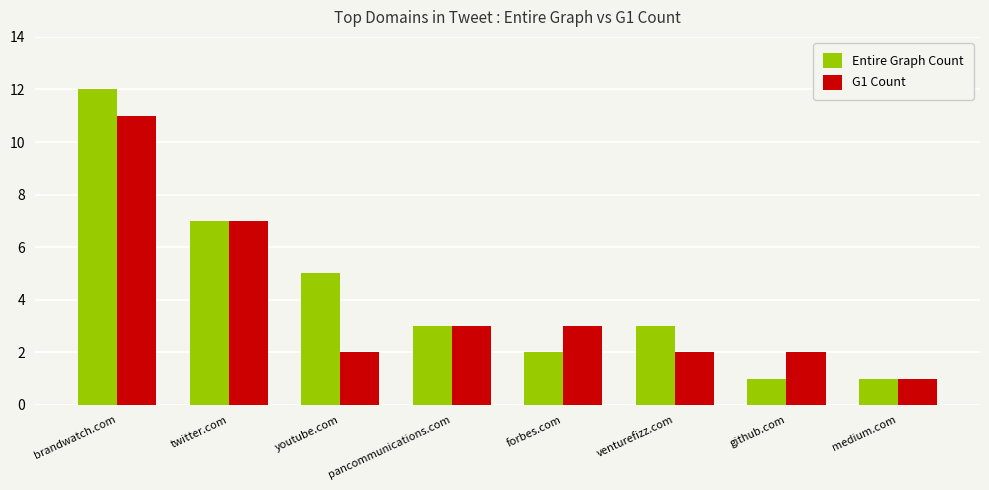

The value of Entire Graph Count at pancommunications.com is 3. True or false?

True